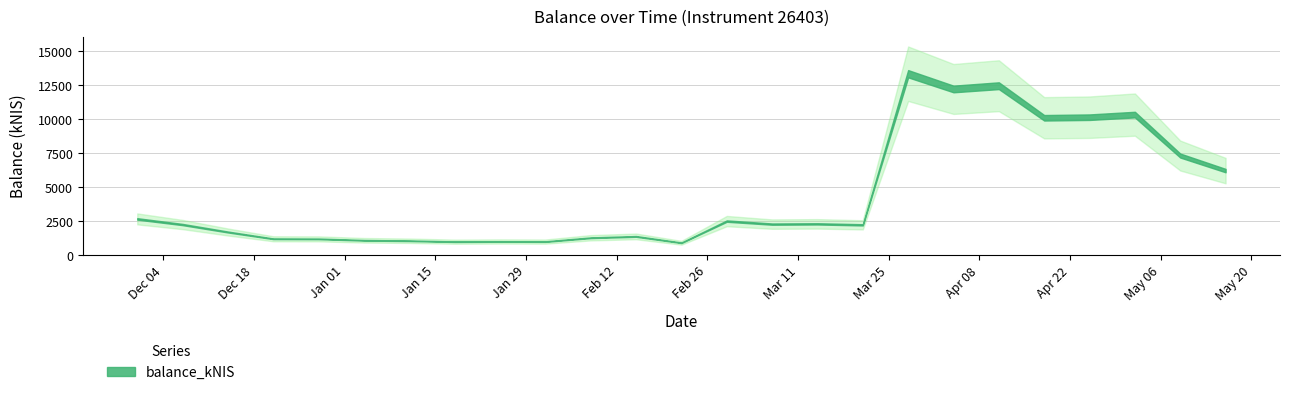

Reading left to right, list all the values displayed in this chart.

2023-11-30=2681.4	2023-12-07=2267.3	2023-12-14=1718.7	2023-12-21=1221.1	2023-12-28=1215.0	2024-01-04=1110.5	2024-01-11=1076.2	2024-01-18=1008.2	2024-01-25=1023.7	2024-02-01=1015.7	2024-02-08=1296.7	2024-02-15=1395.2	2024-02-22=928.5	2024-02-29=2520.8	2024-03-07=2299.2	2024-03-14=2316.9	2024-03-21=2245.2	2024-03-28=13345.0	2024-04-04=12225.0	2024-04-11=12465.0	2024-04-18=10109.2	2024-04-25=10152.5	2024-05-02=10343.0	2024-05-09=7335.8	2024-05-16=6229.5